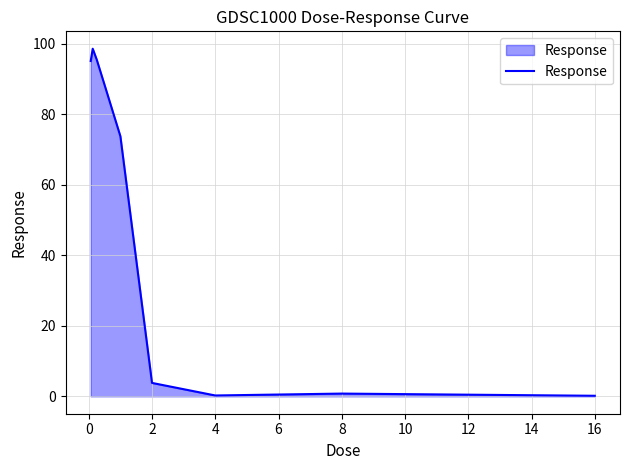

What is the maximum value shown in the chart?

98.6